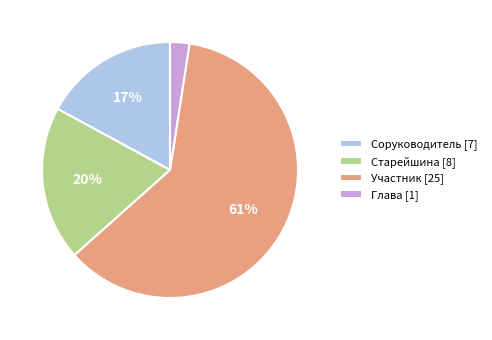

Combined, do Глава and Соруководитель account for over 50%?

No